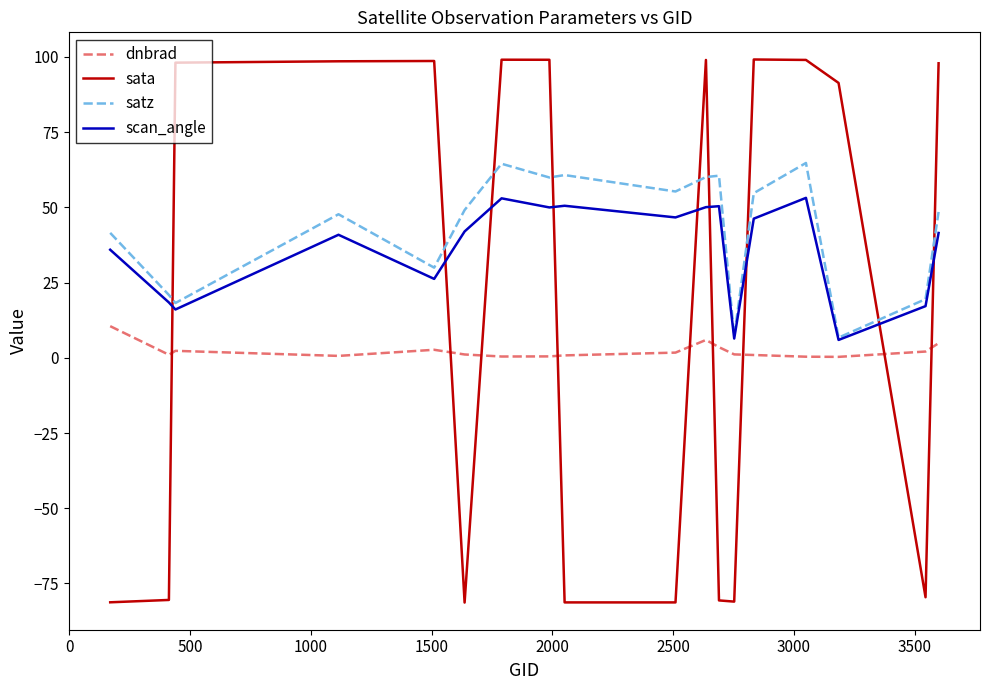

List the series in order of their peak value, lowest first.

dnbrad, scan_angle, satz, sata